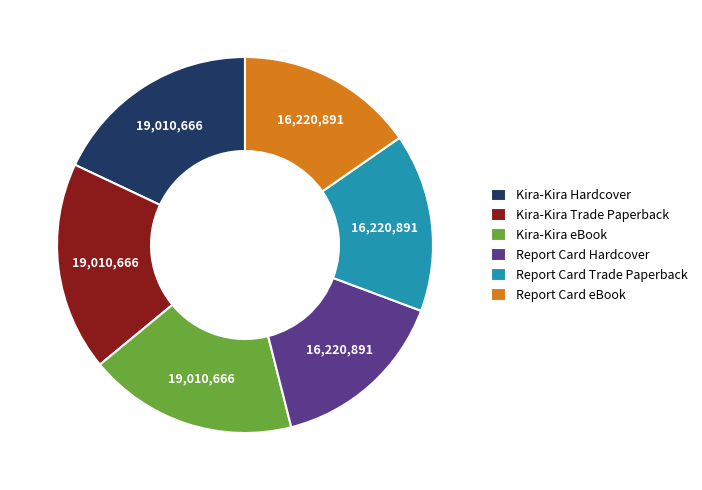

Do Kira-Kira Hardcover and Report Card eBook together represent more than half of the pie?

No